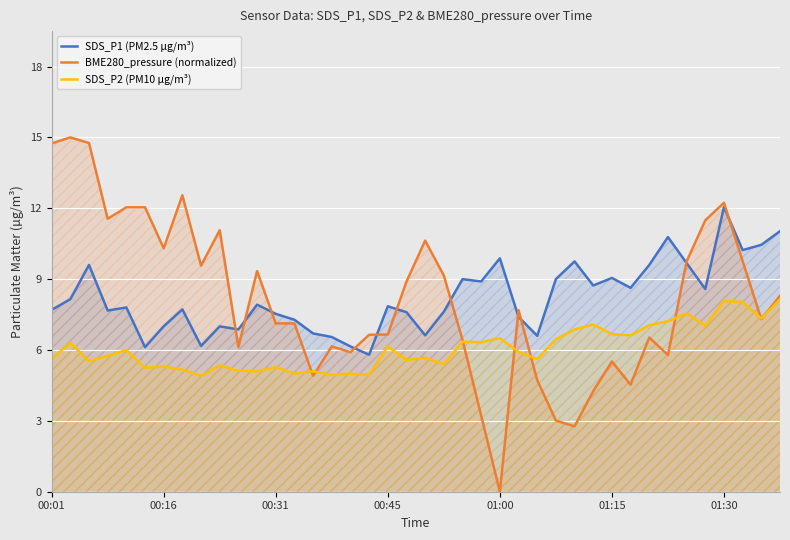

What is the minimum value for SDS_P1 (PM2.5 µg/m³)?

5.8